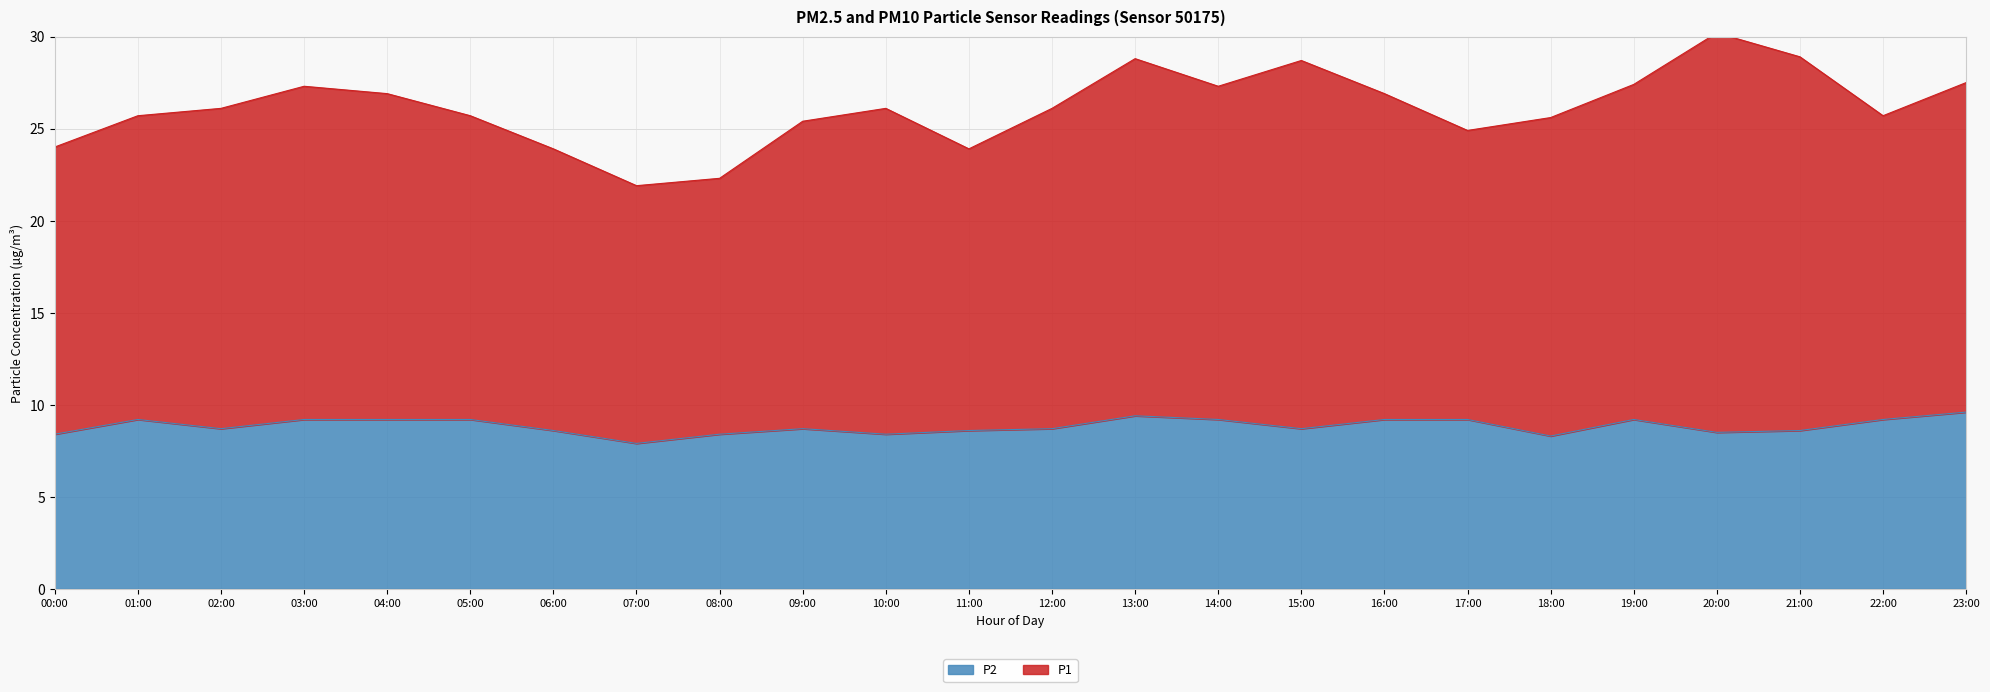

At which category does the data reach its first local peak?

01:00